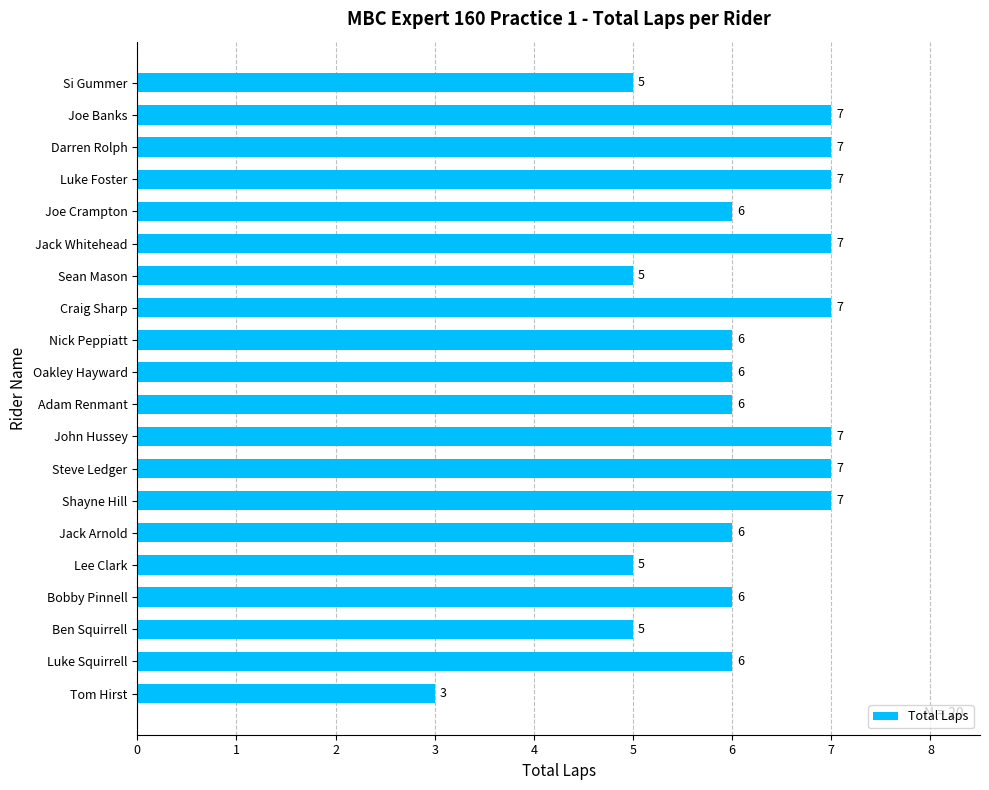

What is the average value?

6